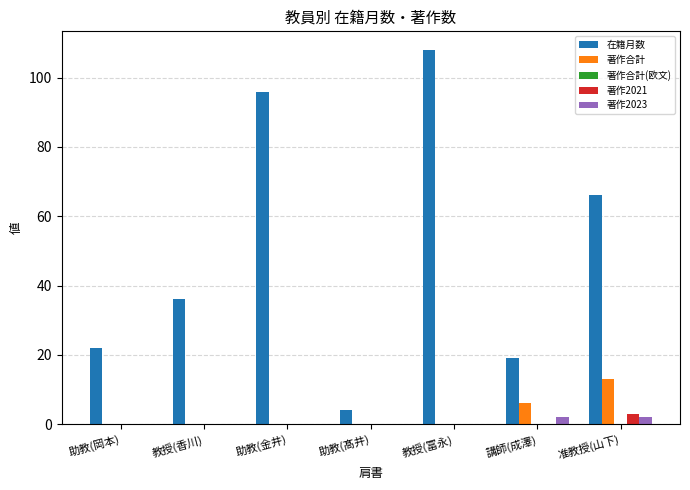

What is the total value across all series at 教授(香川)?

36